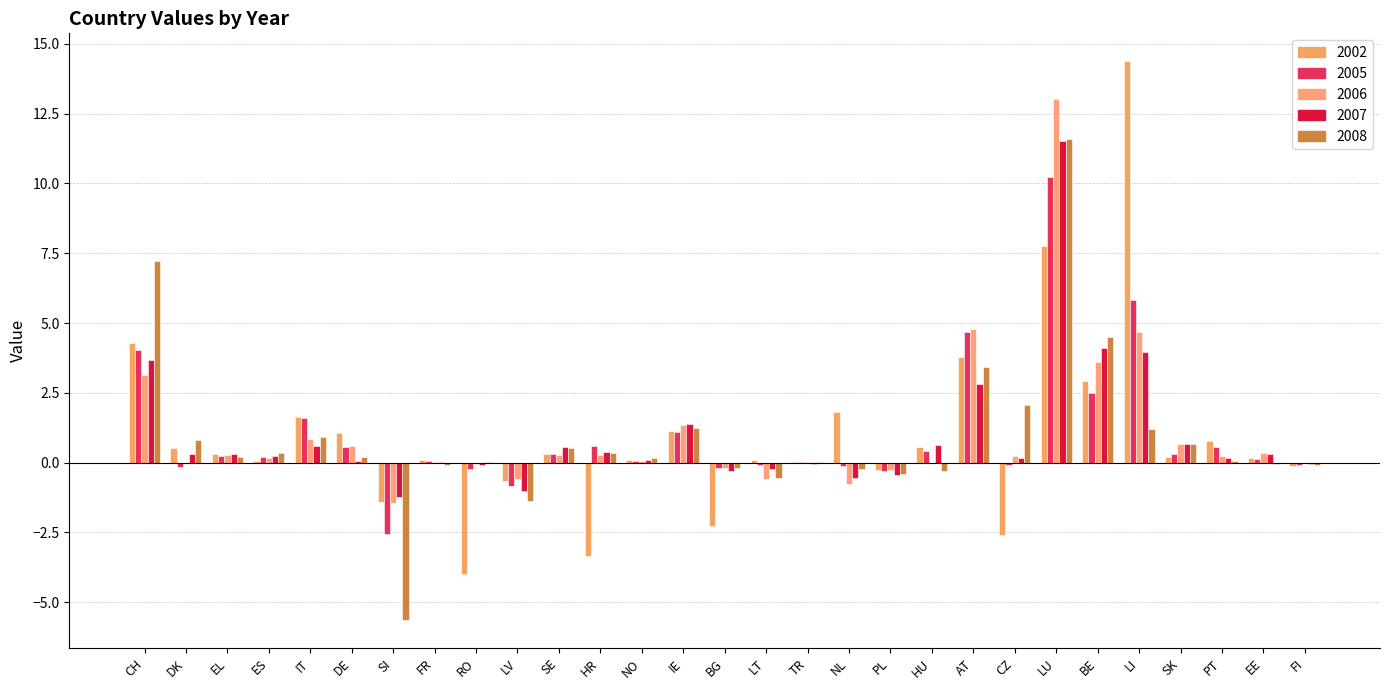

True or false: 2007 has a value of 0.6 at IT.

True